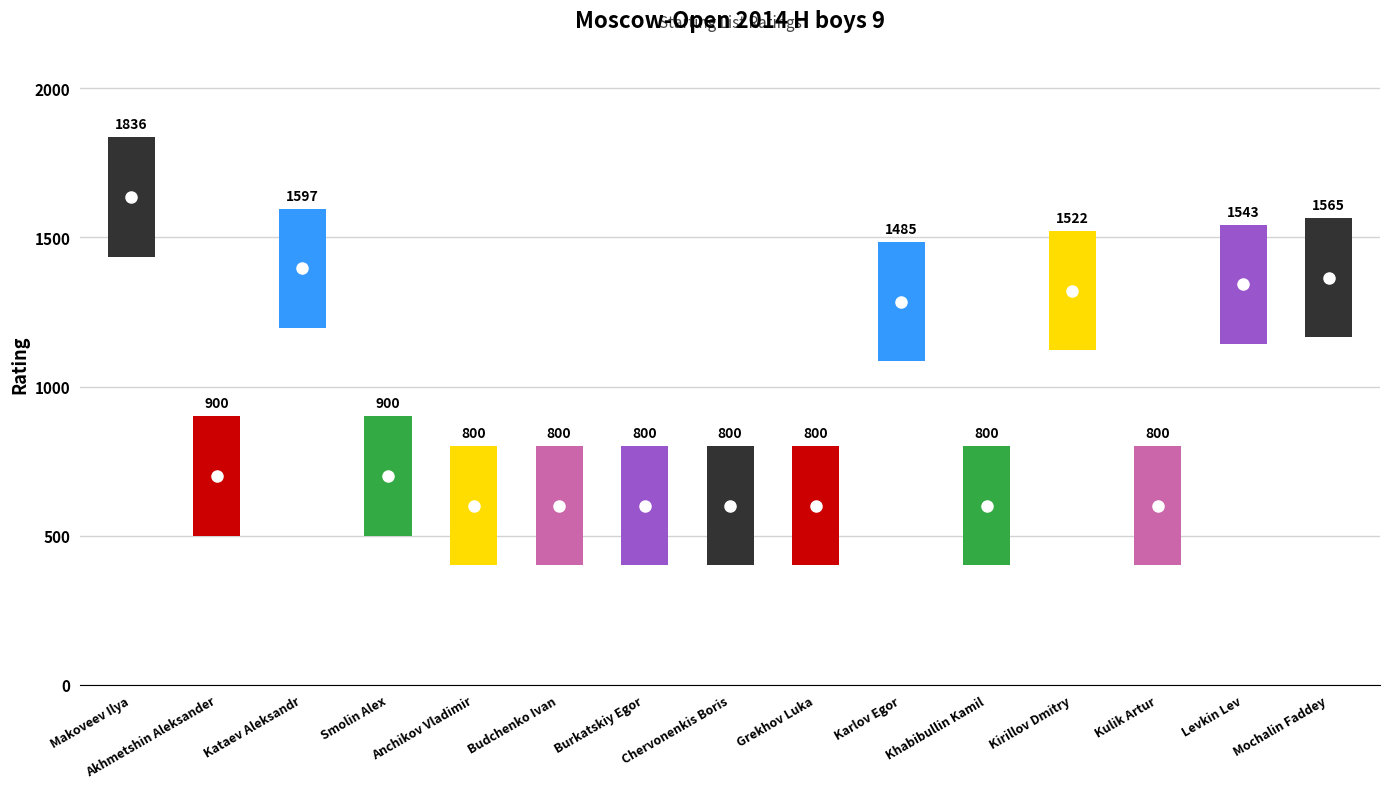

Reading right to left, transcribe all the data shown in this chart.

1565	1543	800	1522	800	1485	800	800	800	800	800	900	1597	900	1836